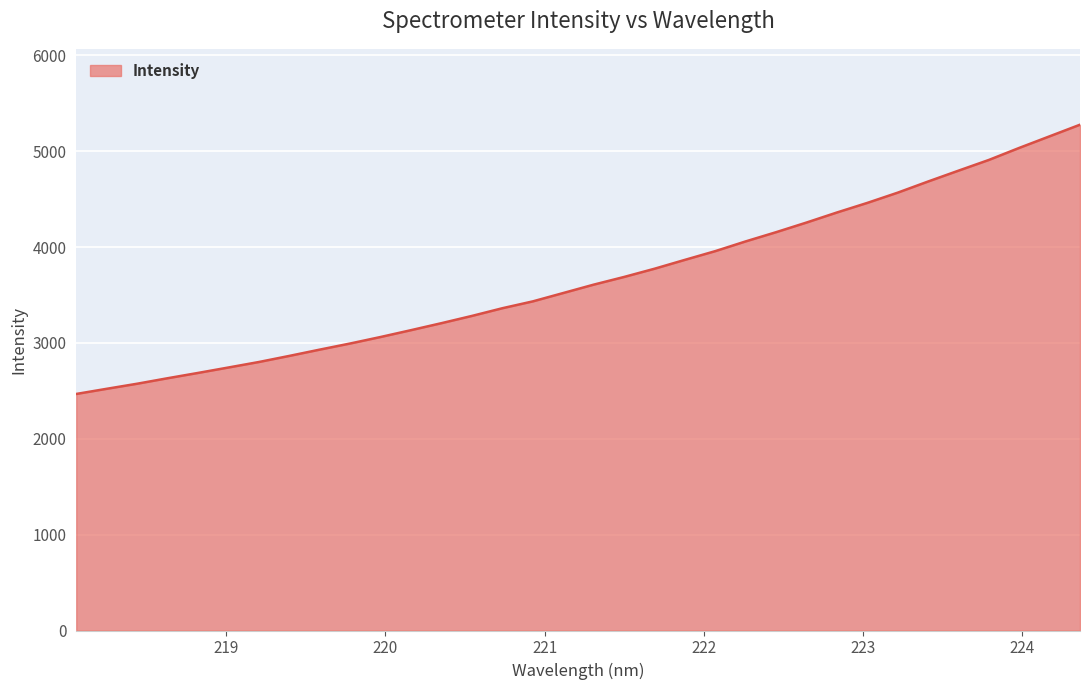

What is the difference between the second highest and second lowest values?

2633.9